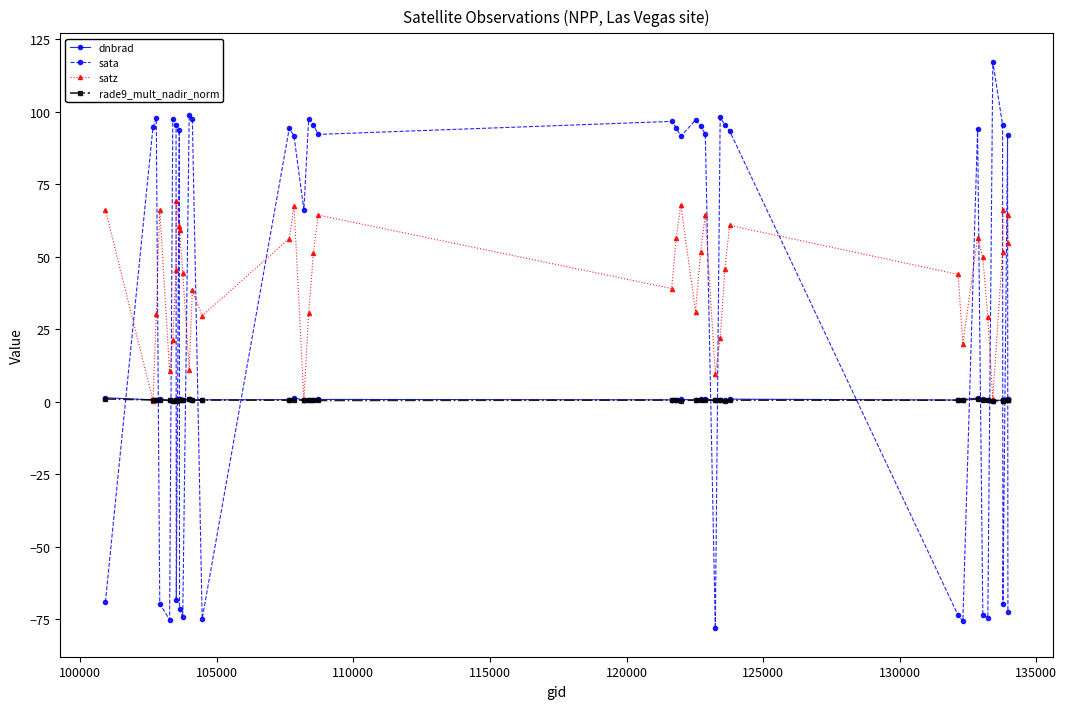

What is the maximum value shown in the chart?

117.3